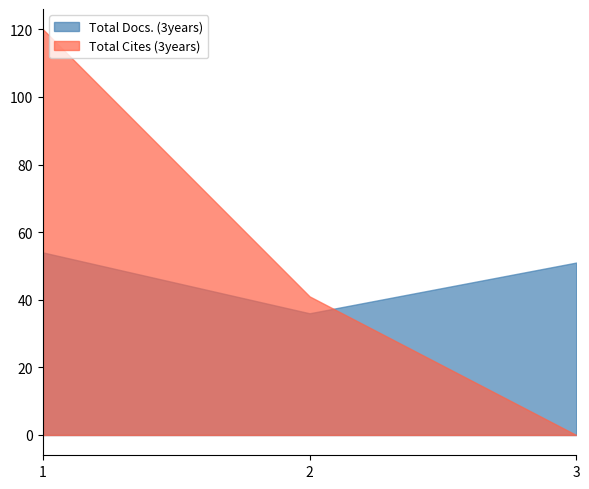

At 2, list the series in order from smallest to largest.

Total Docs. (3years), Total Cites (3years)